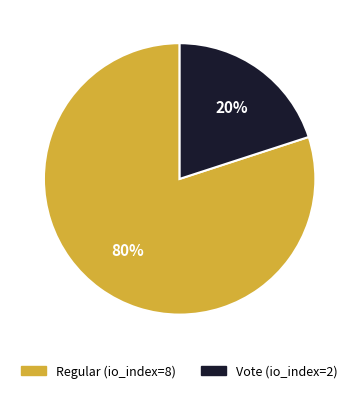

Rank the categories by value from highest to lowest.

Regular (io_index=8), Vote (io_index=2)